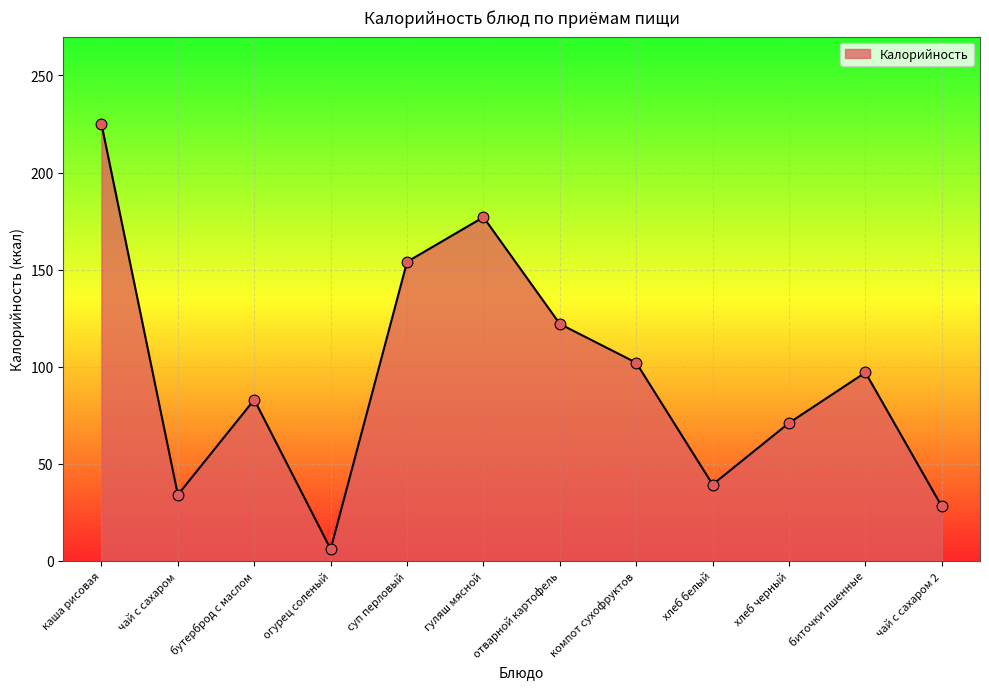

Approximately how many times larger is the value at бутерброд с маслом compared to огурец соленый?

13.8